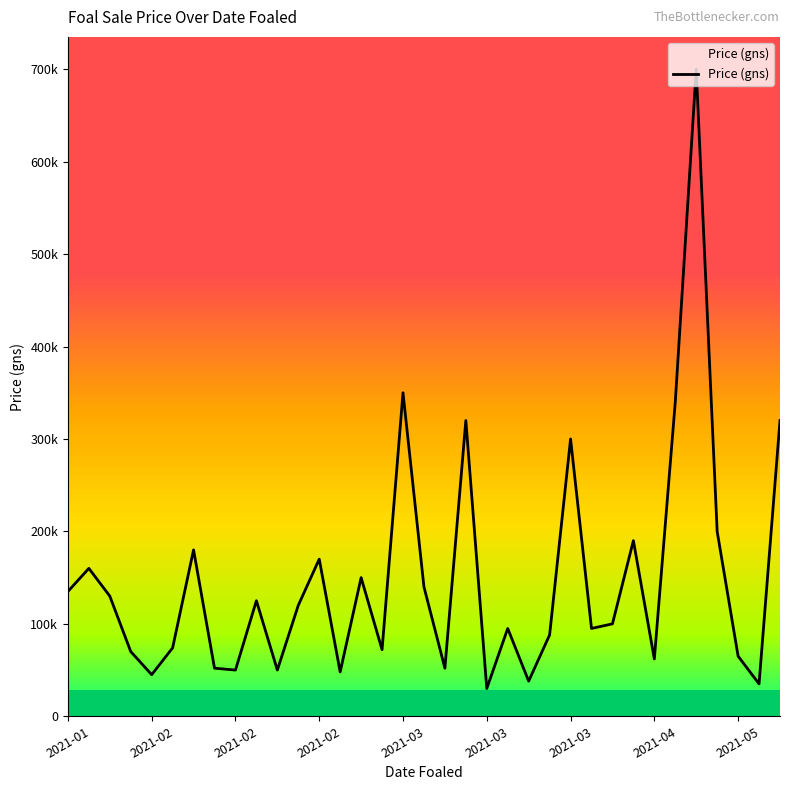

What is the value of the 31st point from the left?

700000